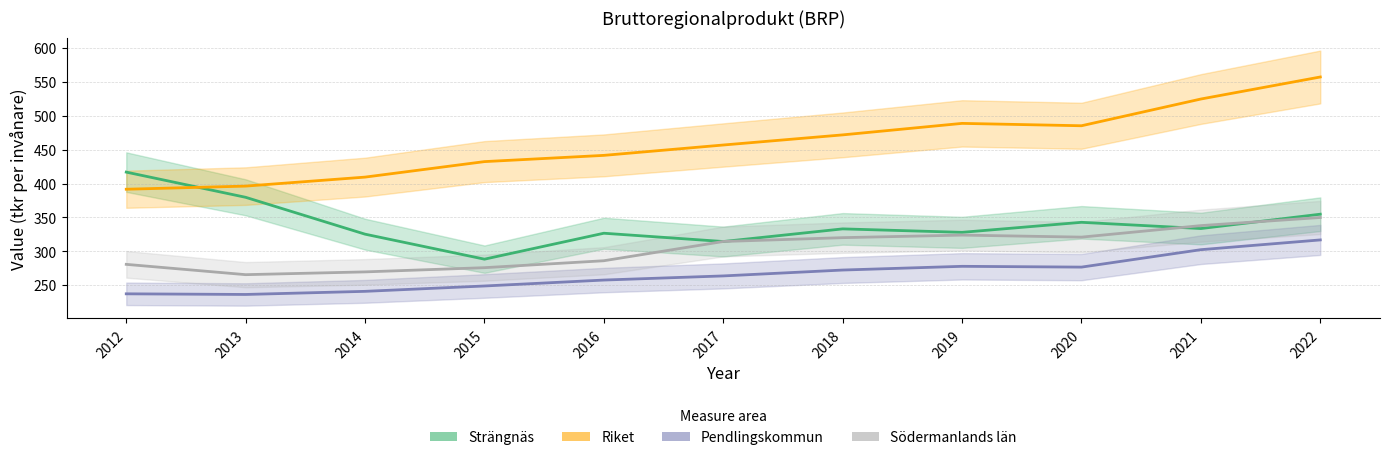

How many distinct data groups are displayed?

4